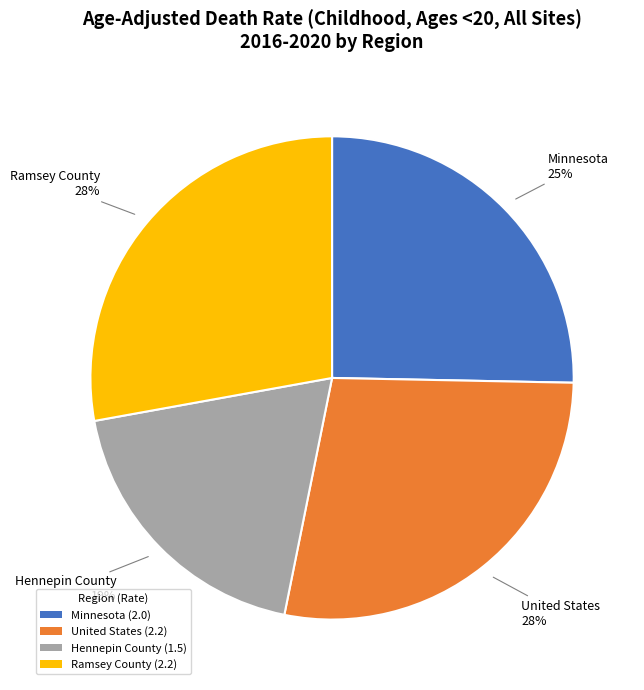

Which category has the smallest portion of the pie?

Hennepin County